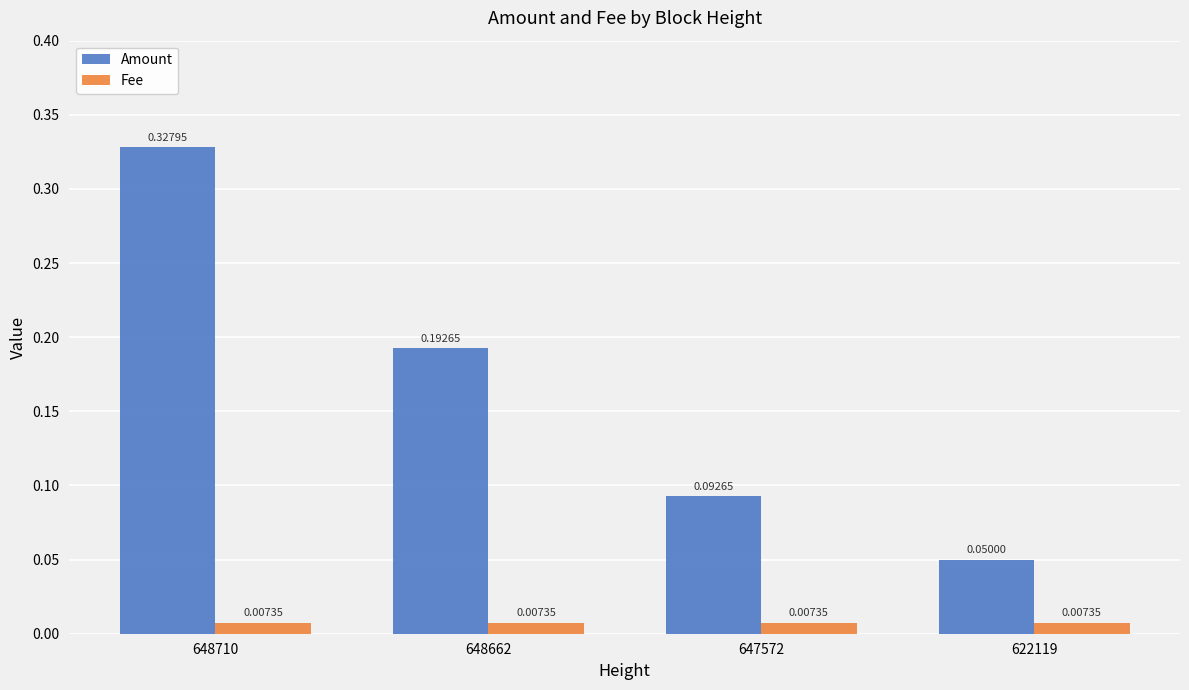

At which category is the sum across all series the highest?

648710